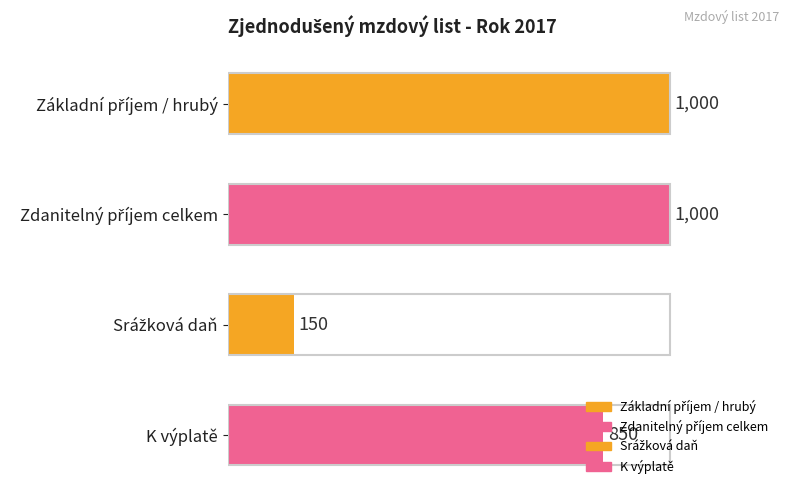

At which label is the value closest to 575?

K výplatě